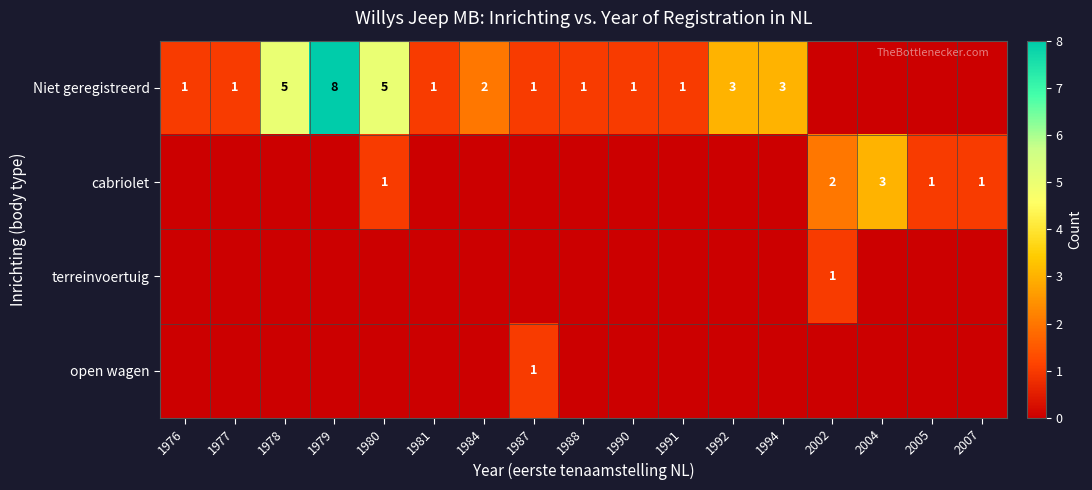

What is the greatest value displayed?

8